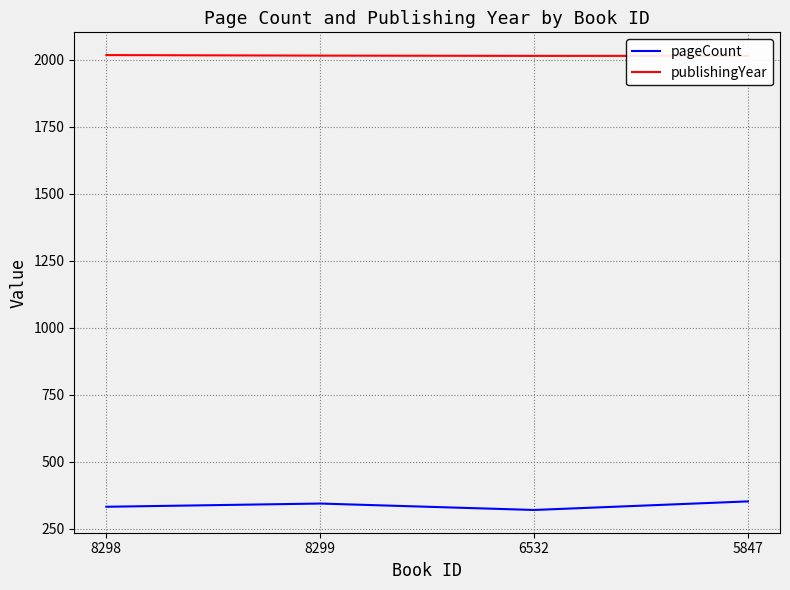

Which series changed the most between 8298 and 6532?

pageCount